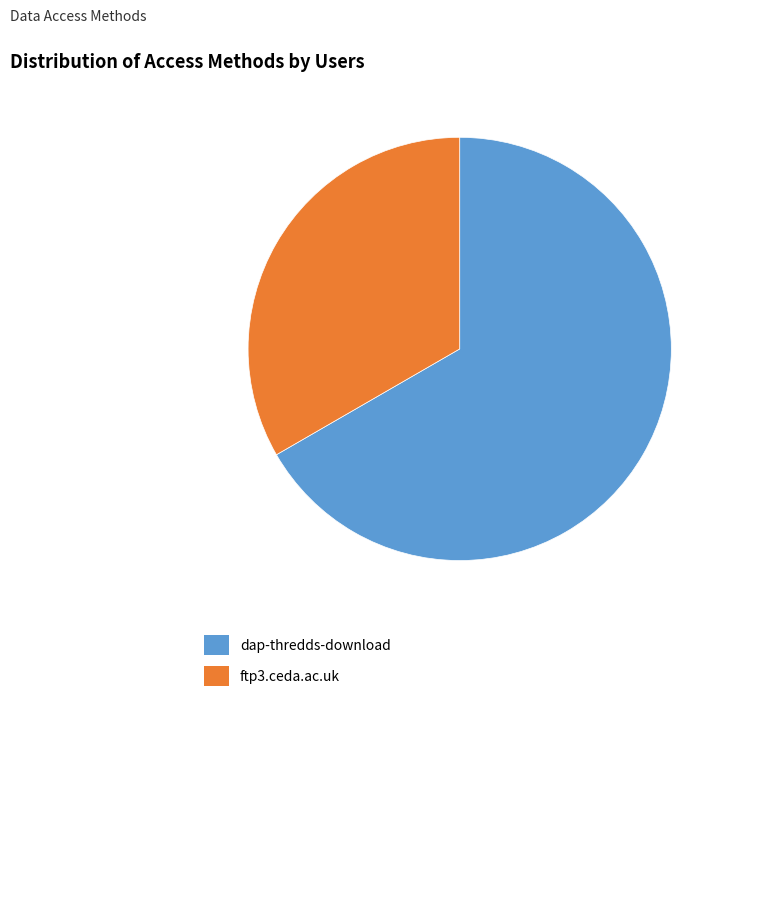

Is there a majority slice in this chart?

Yes